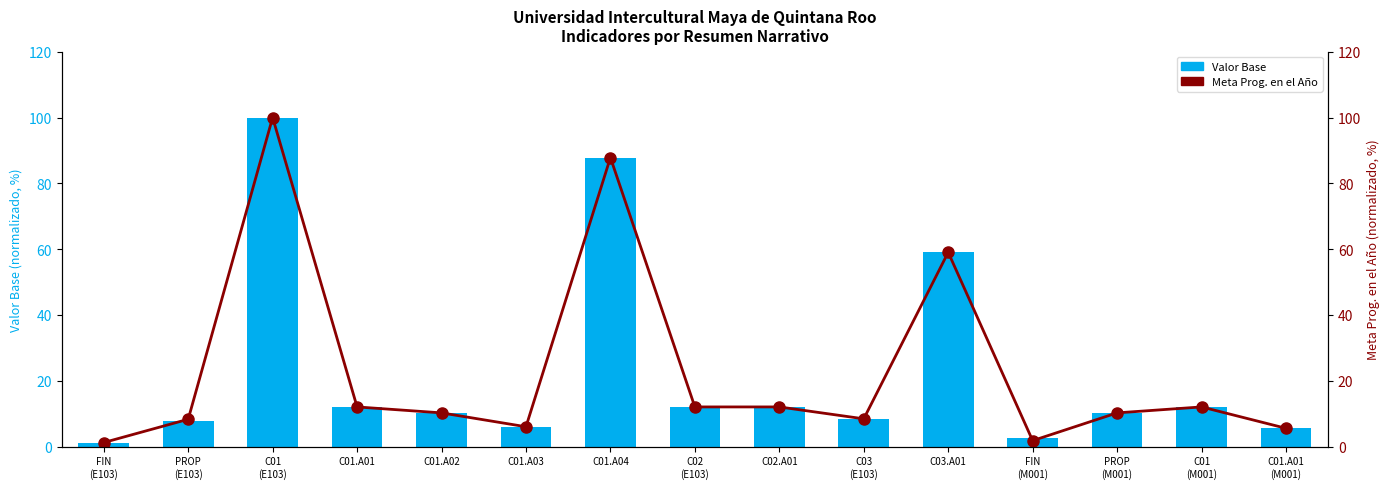

What is the highest value of the Valor Base series?

100.0